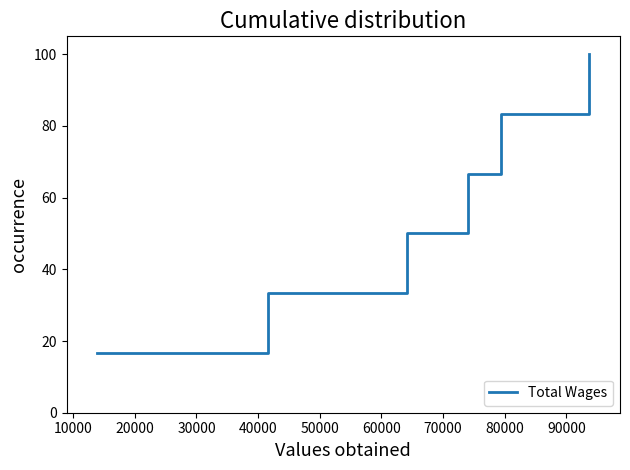

What is the difference between the maximum and minimum values?

83.3